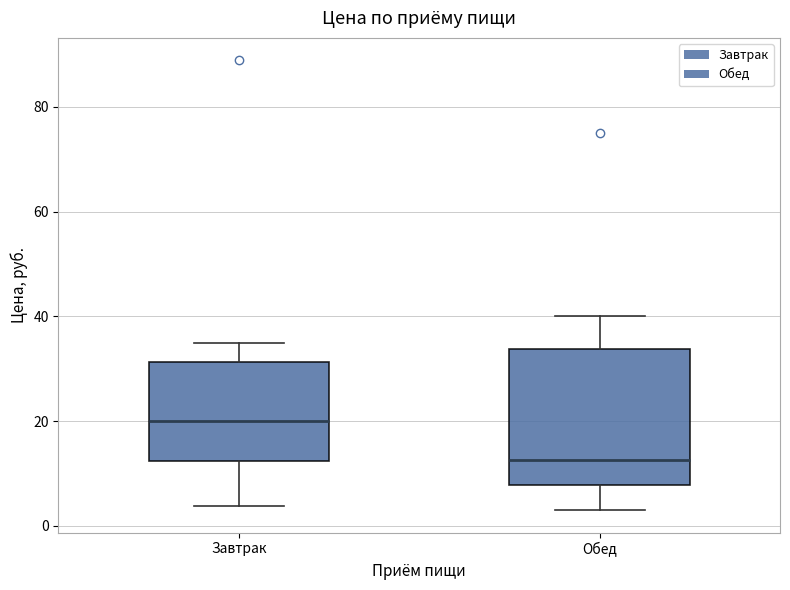

Reading left to right, read every box against the y-axis: the position of its median line, the range the box covers, and the ends of its whiskers. The values are not printed on the chart, so give them approximately, as read against the axis.

Завтрак: median 20, box 12 to 32, whiskers 4 to 36
Обед: median 12, box 8 to 34, whiskers 4 to 40